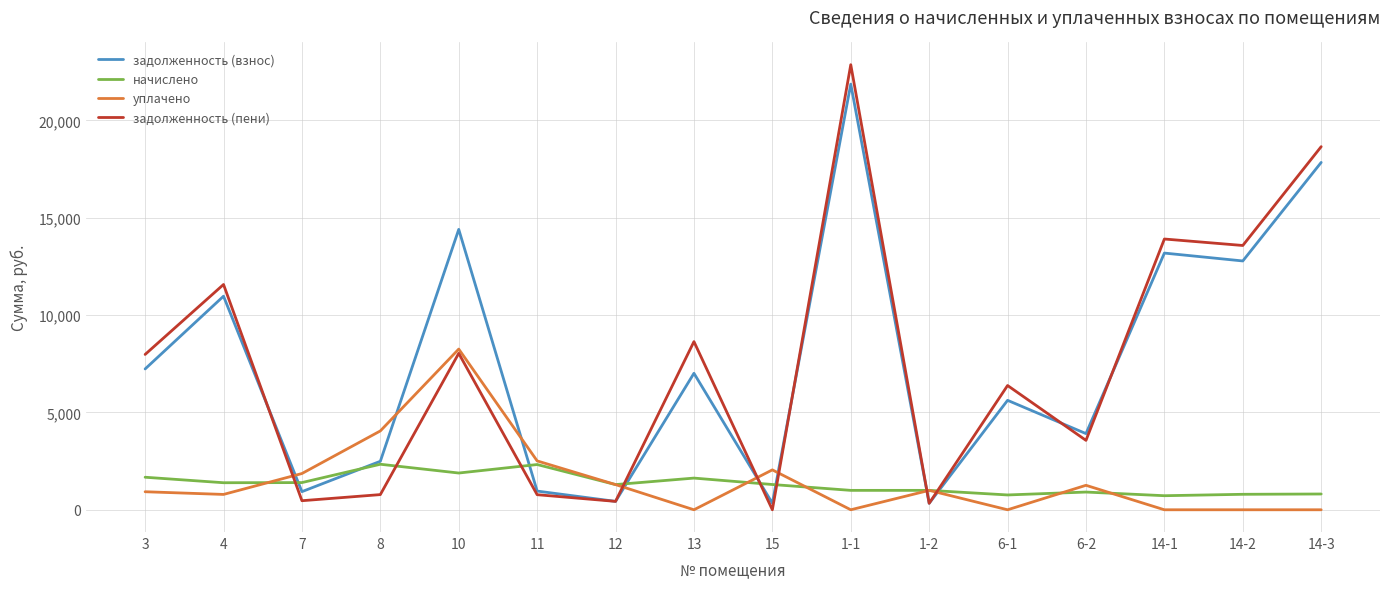

What is the total value across all series at 6-2?

9646.4